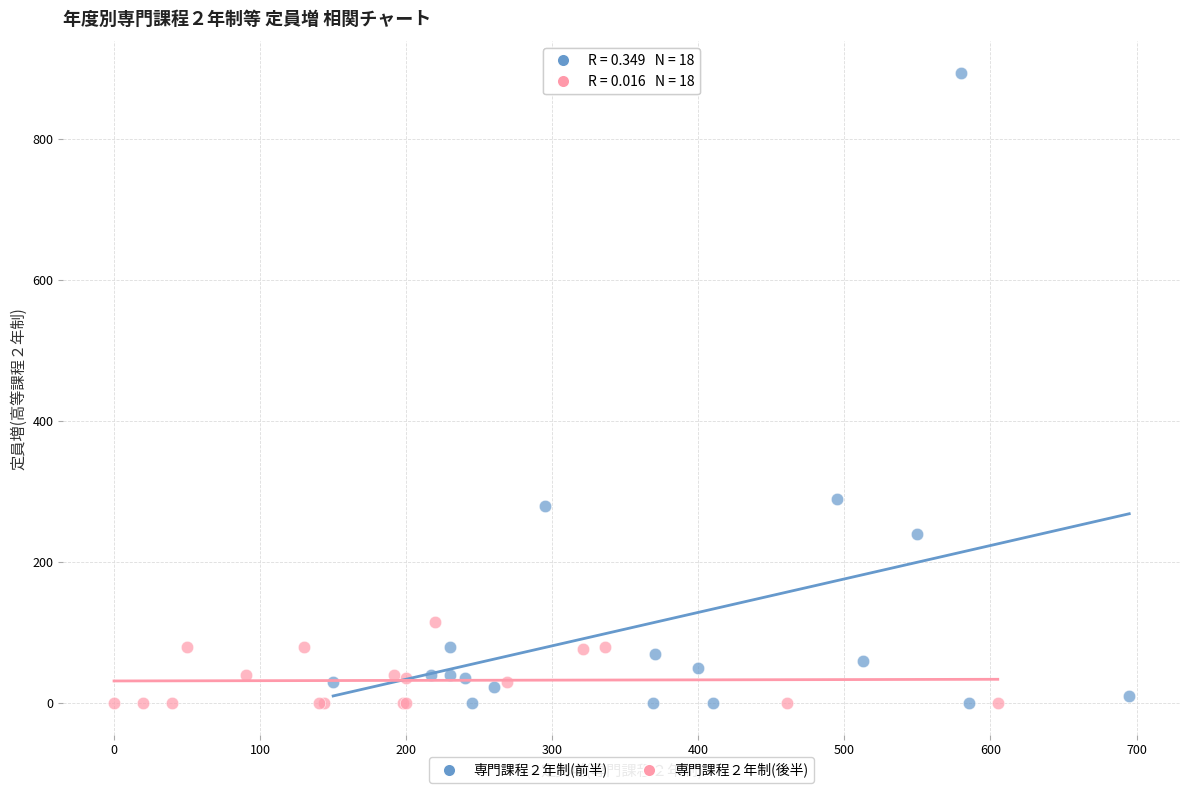

Which series has the widest spread of Y values?

専門課程２年制(前半)